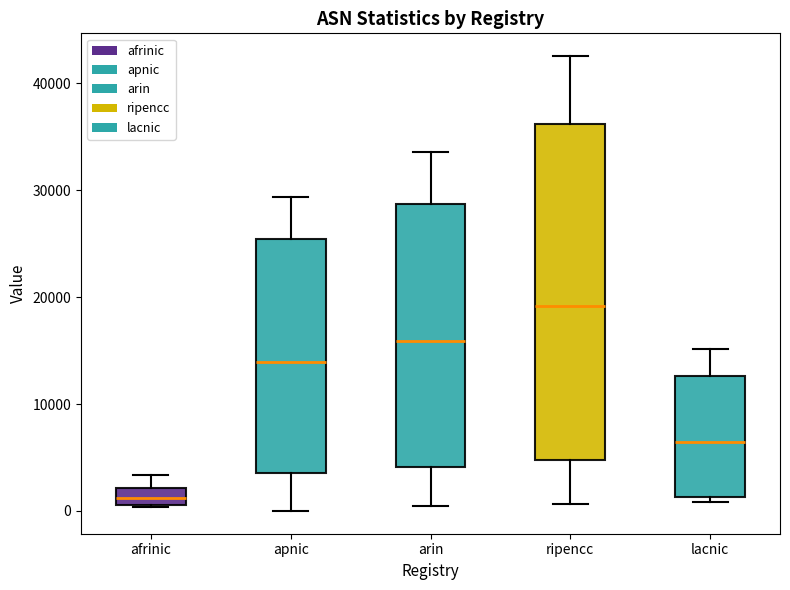

Reading left to right, transcribe this box plot: for each box, give where its median line is, the range the box spans, and where its two whiskers end, as read against the y-axis. The values are not printed on the chart, so give them approximately, as read against the axis.

afrinic: median 1000 (inside the box), box 1000 to 2000, whiskers 0 to 3000
apnic: median 14000, box 4000 to 25000, whiskers 0 to 29000
arin: median 16000, box 4000 to 29000, whiskers 0 to 34000
ripencc: median 19000, box 5000 to 36000, whiskers 1000 to 43000
lacnic: median 6000, box 1000 to 13000, whiskers 1000 (just below the box's lower edge) to 15000